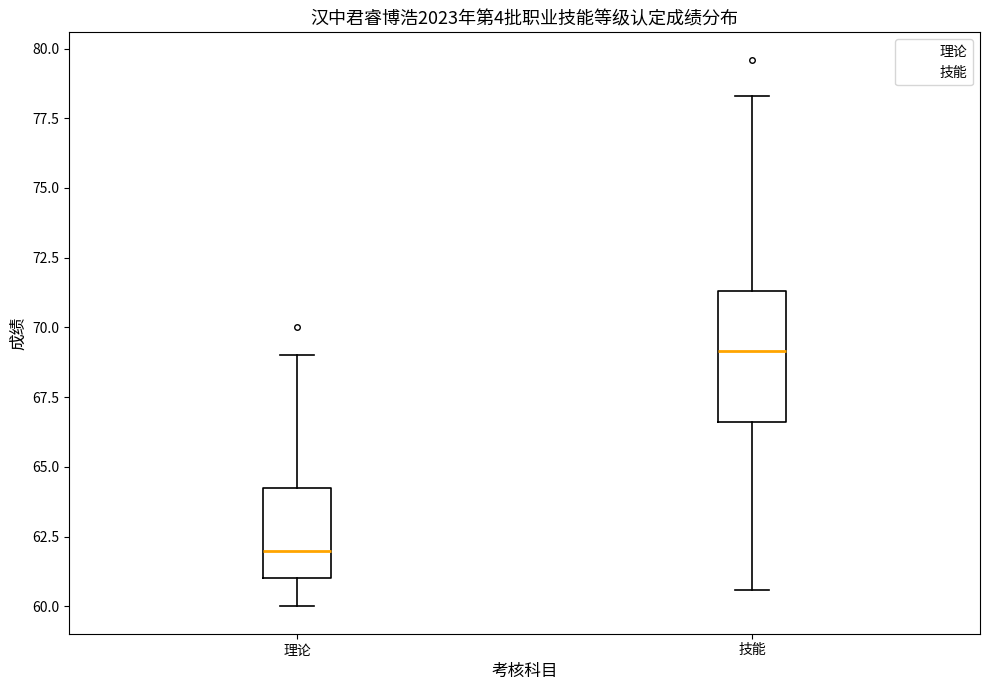

Which box's median line is the highest?

技能